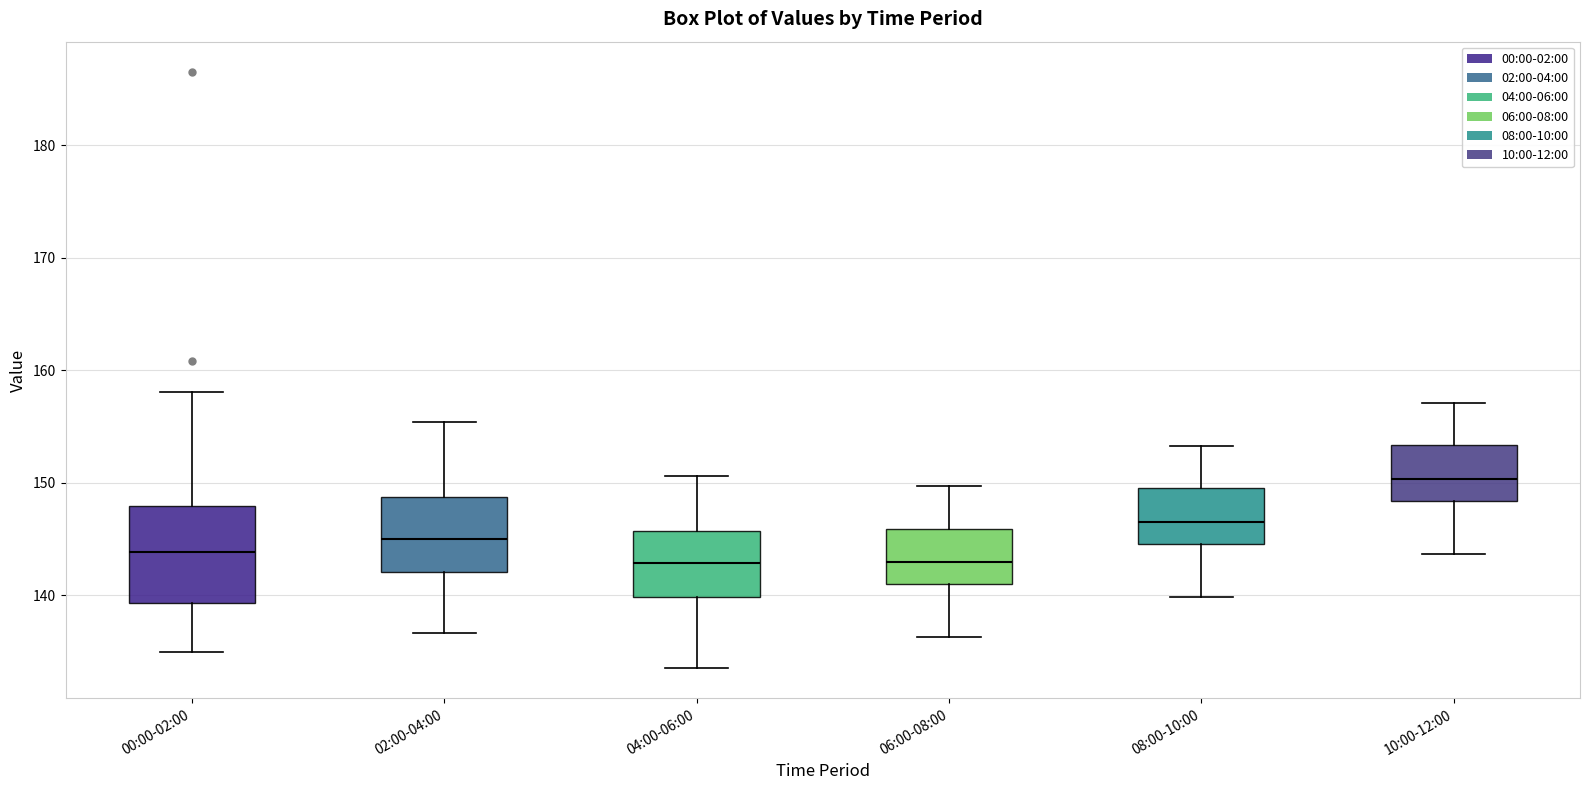

Which box is the tallest, from its lower edge to its upper edge?

00:00-02:00